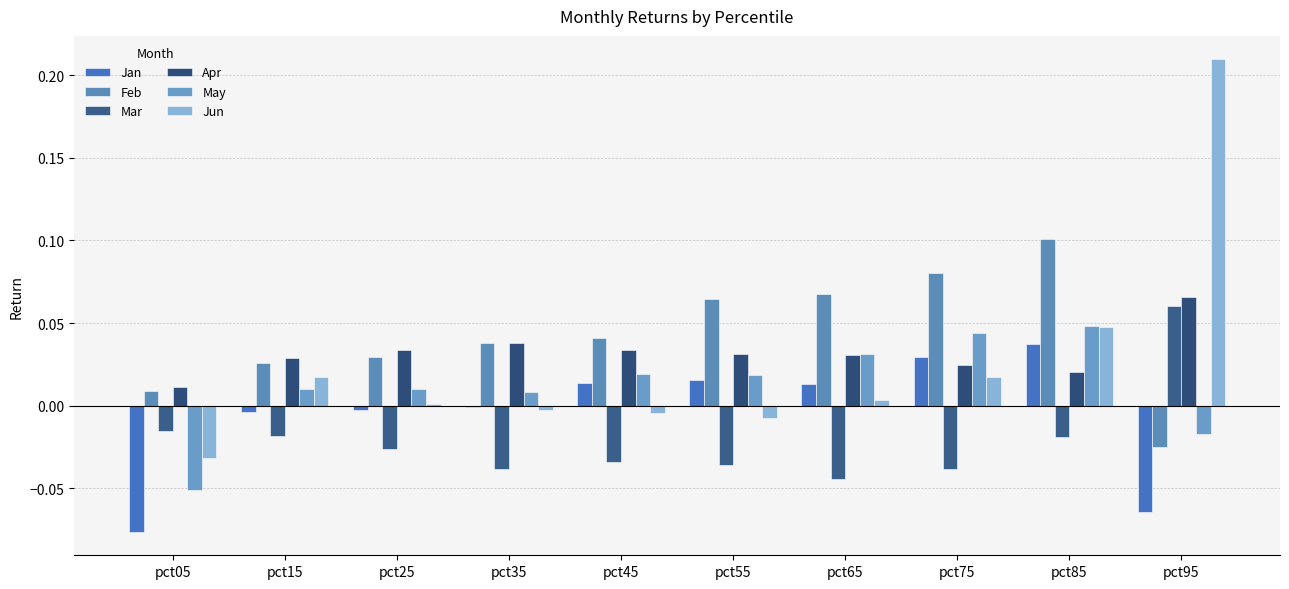

Count the number of categories in the chart.

10